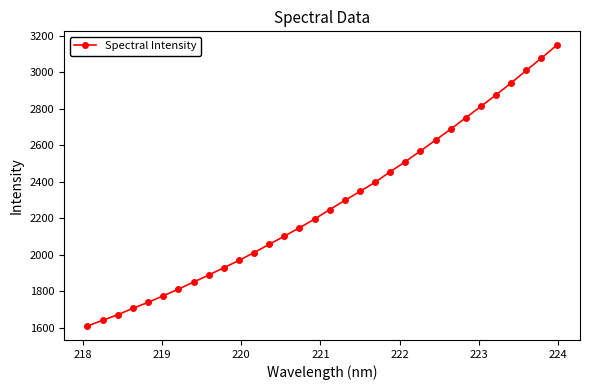

True or false: the data has more than 2 interior local peaks.

False